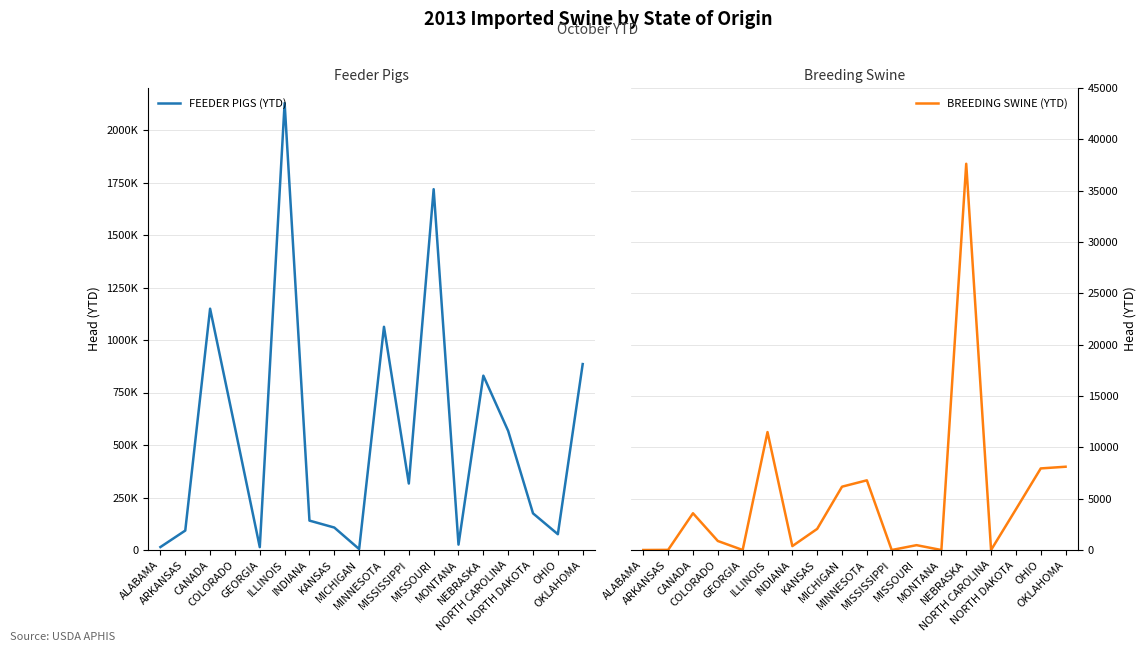

At which category does FEEDER PIGS (YTD) reach its first local valley?

GEORGIA